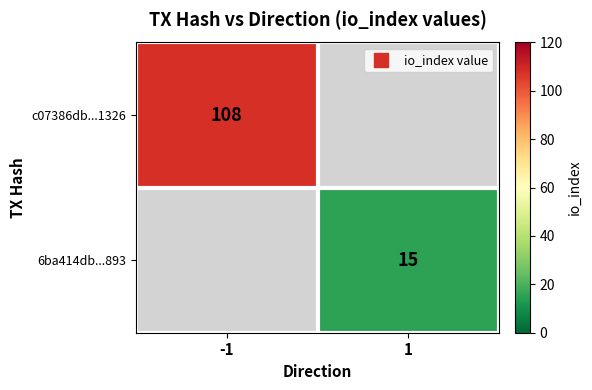

Which has a higher value, 1 or -1?

-1